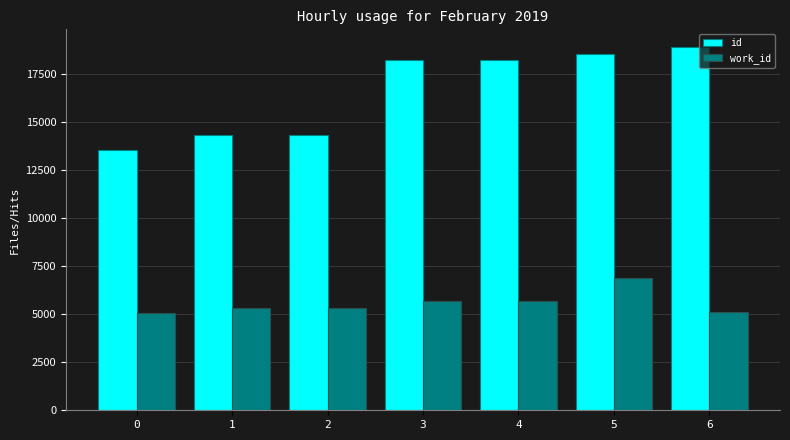

The value of id at 1 is 19481. True or false?

False